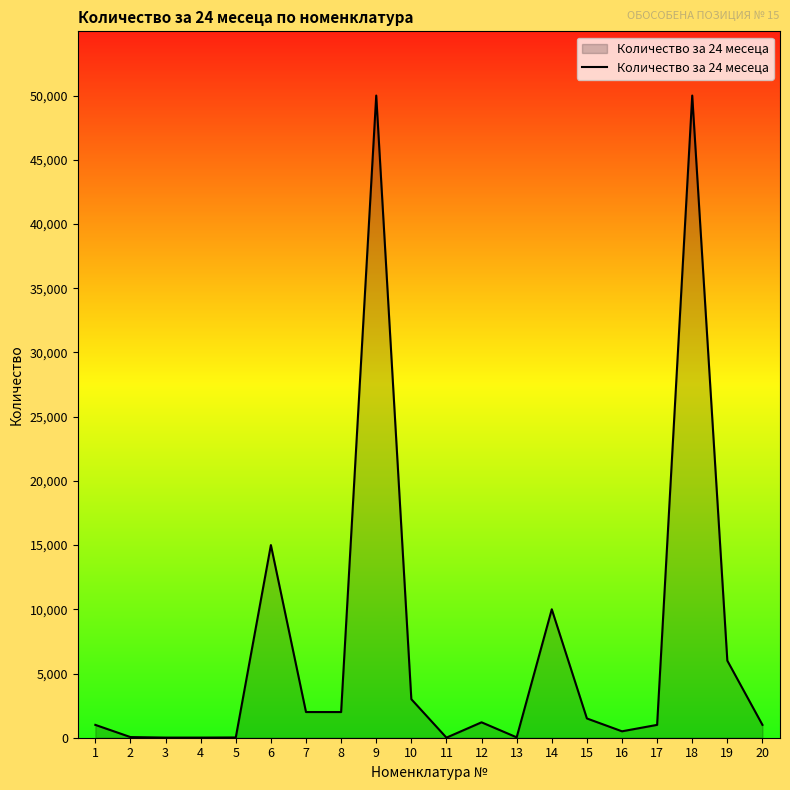

What is the greatest value displayed?

50000